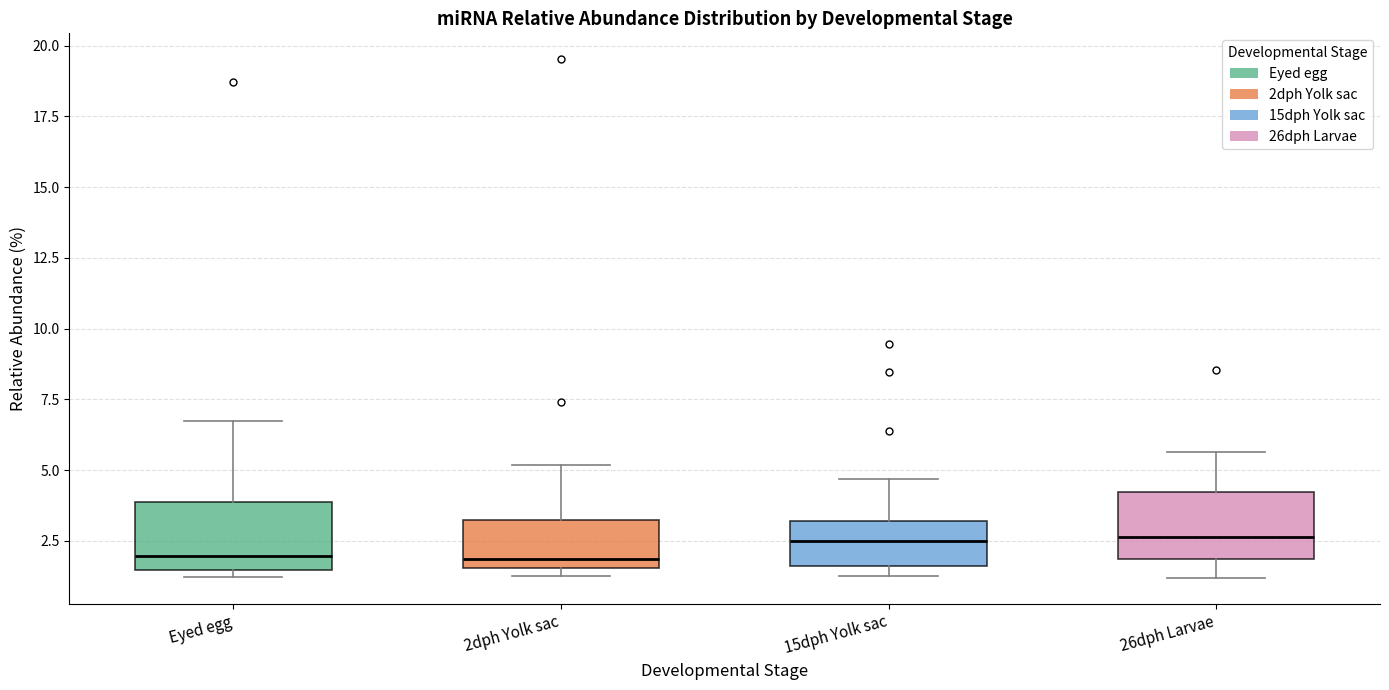

Reading left to right, transcribe this box plot: for each box, give where its median line is, the range the box spans, and where its two whiskers end, as read against the y-axis. The values are not printed on the chart, so give them approximately, as read against the axis.

Eyed egg: median 2.0, box 1.5 to 4.0, whiskers 1.0 to 6.5
2dph Yolk sac: median 2.0, box 1.5 to 3.0, whiskers 1.5 (just below the box's lower edge) to 5.0
15dph Yolk sac: median 2.5, box 1.5 to 3.0, whiskers 1.0 to 4.5
26dph Larvae: median 2.5, box 2.0 to 4.0, whiskers 1.0 to 5.5